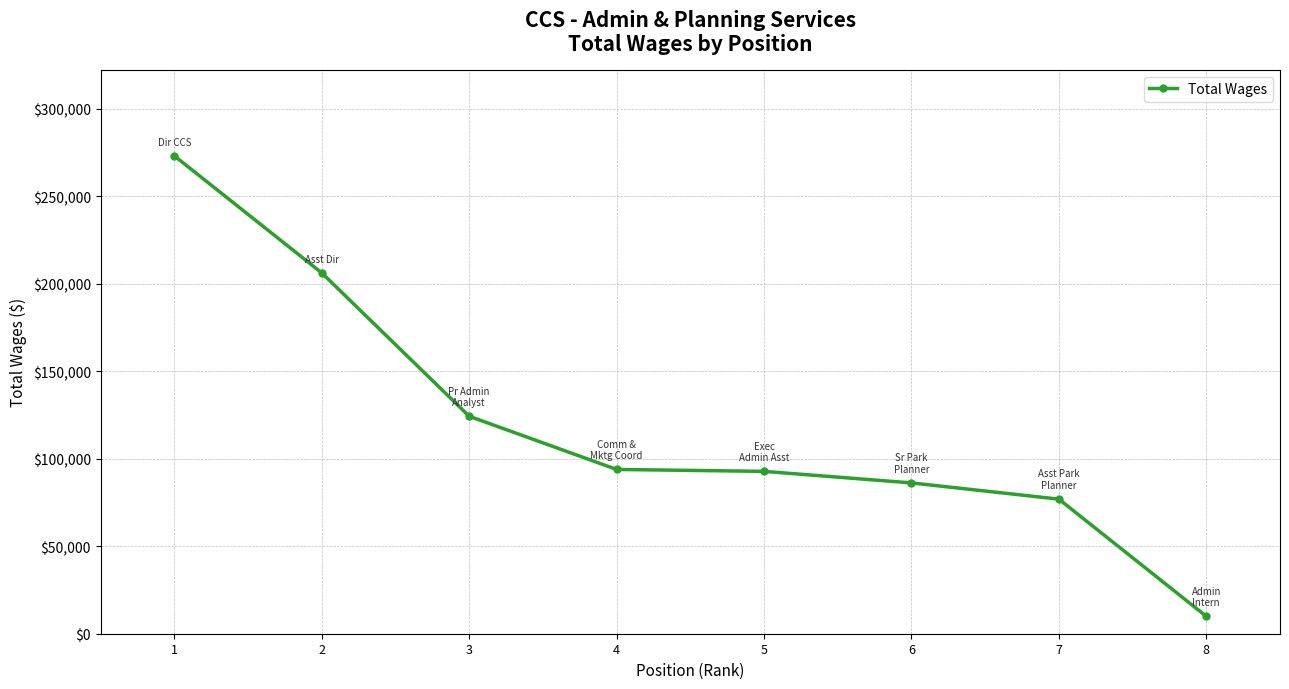

The value at 1 is 272976. True or false?

True